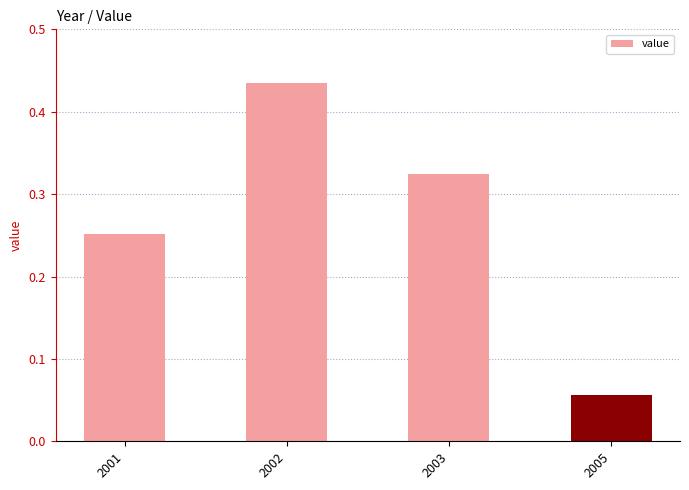

Which category has the highest value across all series?

2002